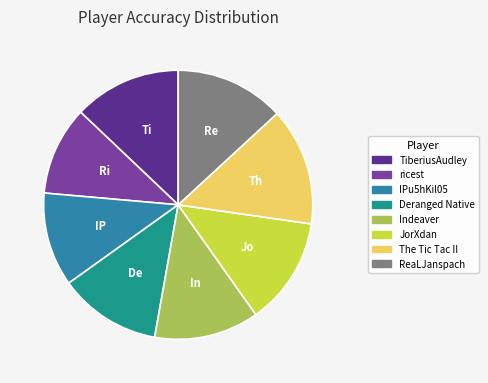

Between The Tic Tac II and ReaLJanspach, which is larger?

The Tic Tac II